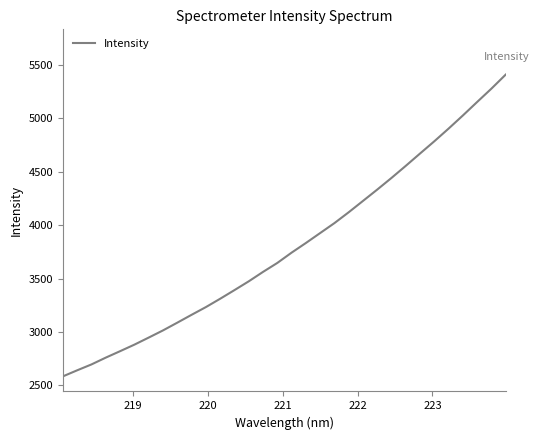

What is the maximum value shown in the chart?

5409.4